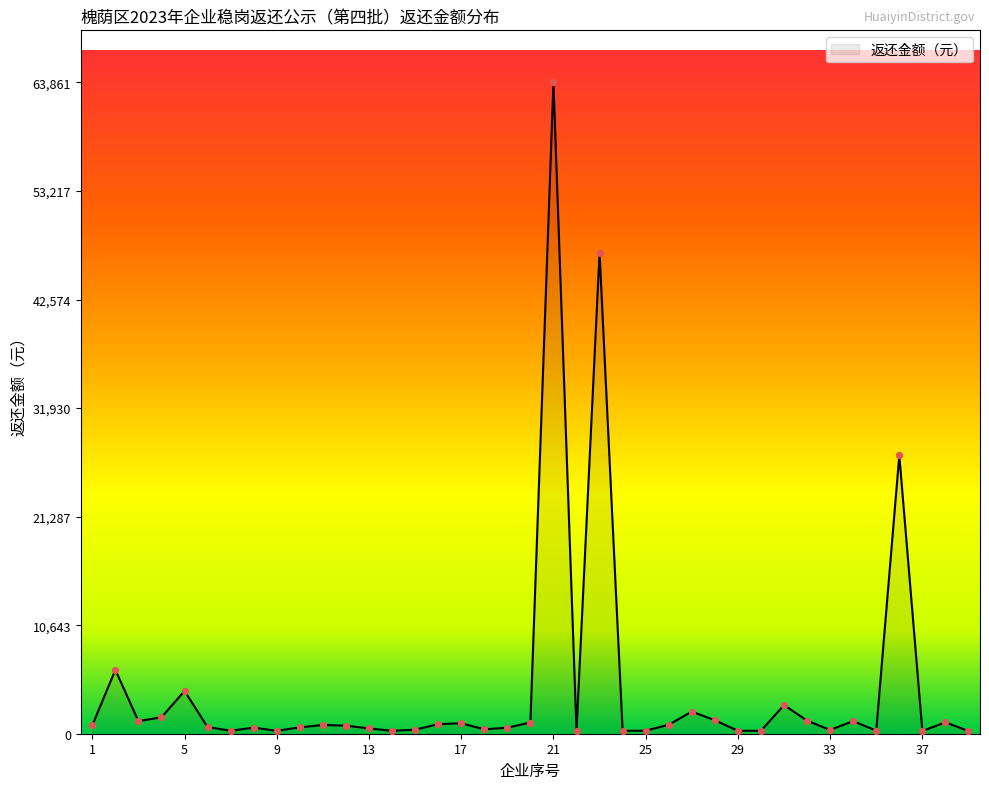

What is the difference between the maximum and minimum values?

63597.9